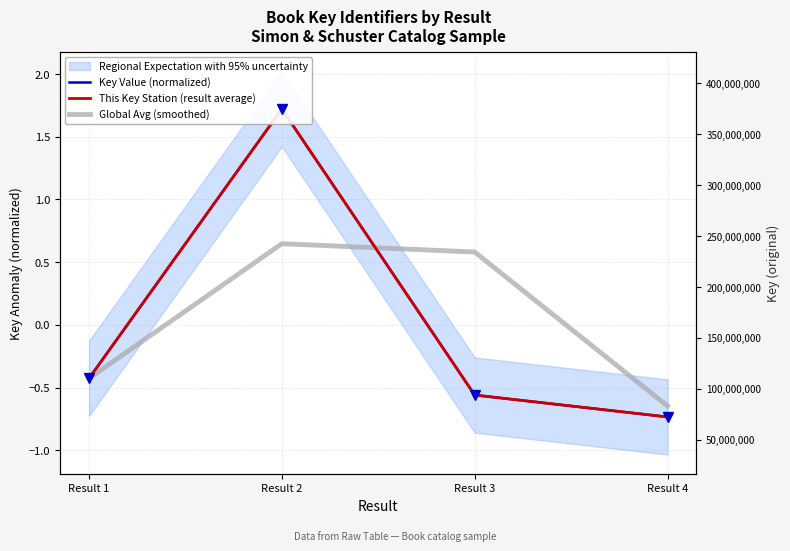

Where is the first local maximum for Key Value (normalized)?

Result 2